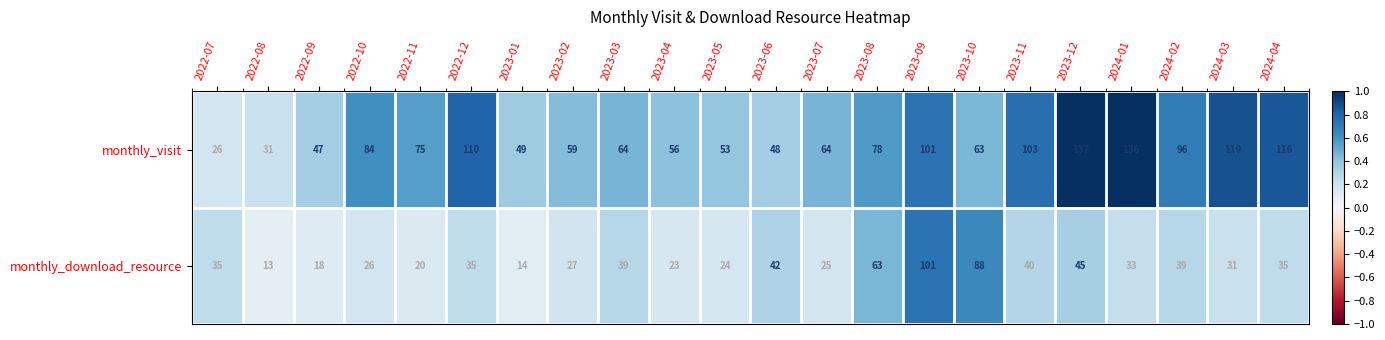

What is the spread (max minus min) of values at 2022-07?

9